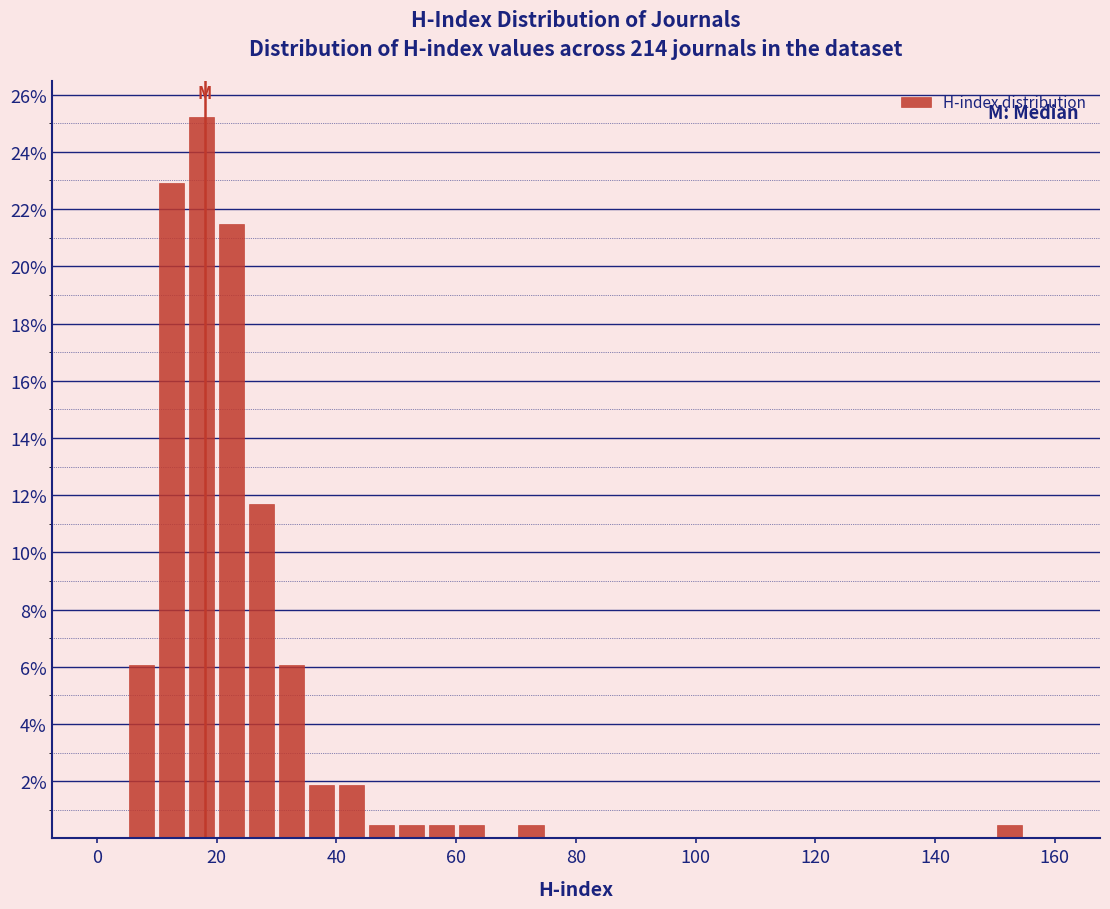

Around what value on the x-axis is the tallest bar? Give the approximate position of its centre, as read against the axis.

18